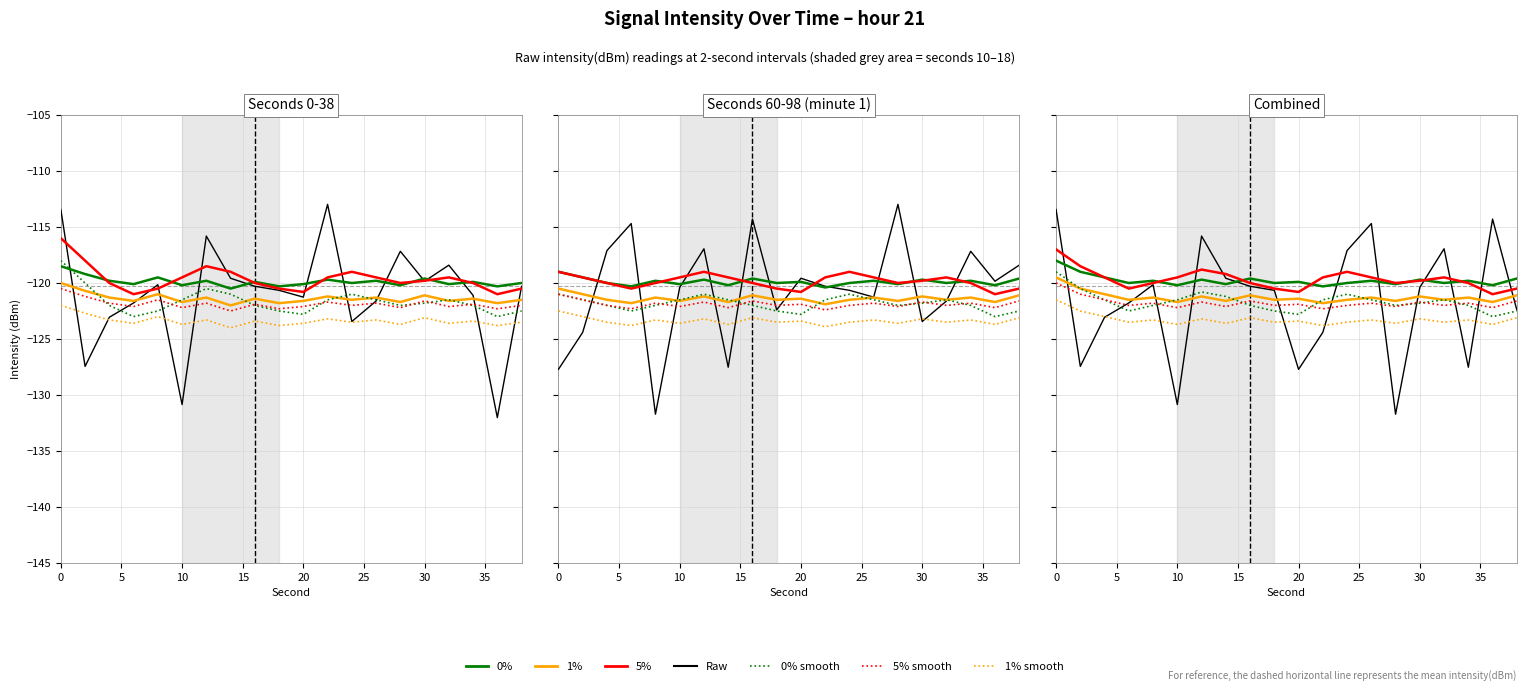

What is the difference between the maximum and minimum values in the rolling_mean series?

2.0